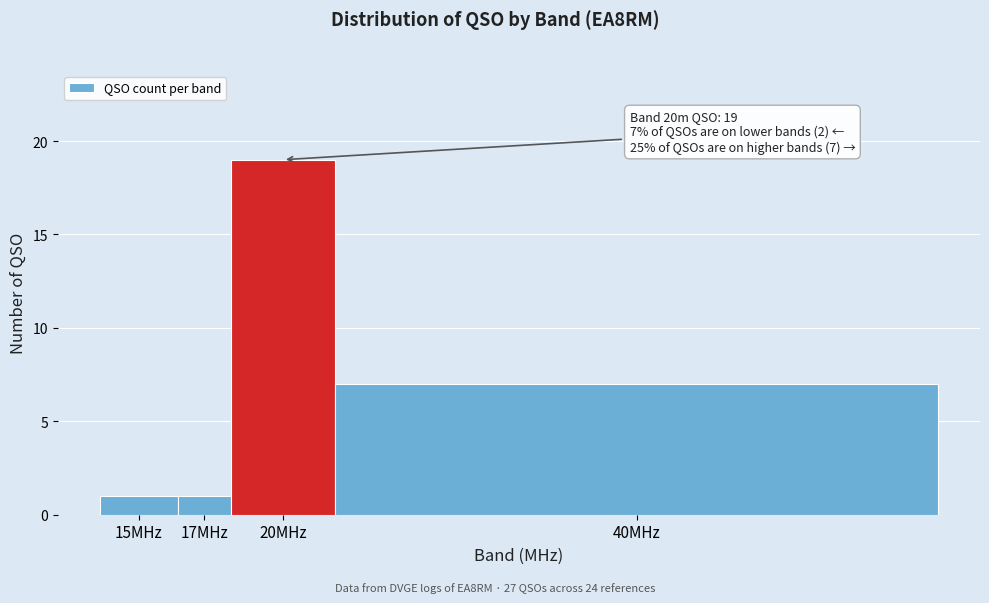

Reading left to right, what are all the values shown in this chart?

1	1	19	7